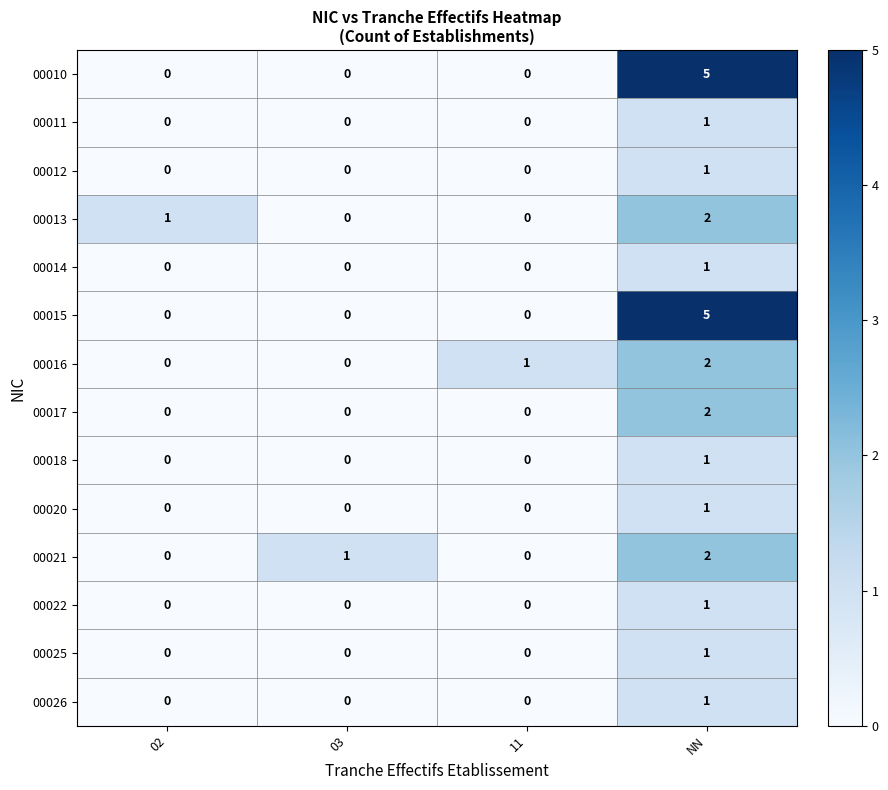

The value of 00018 at 03 is 0. True or false?

True